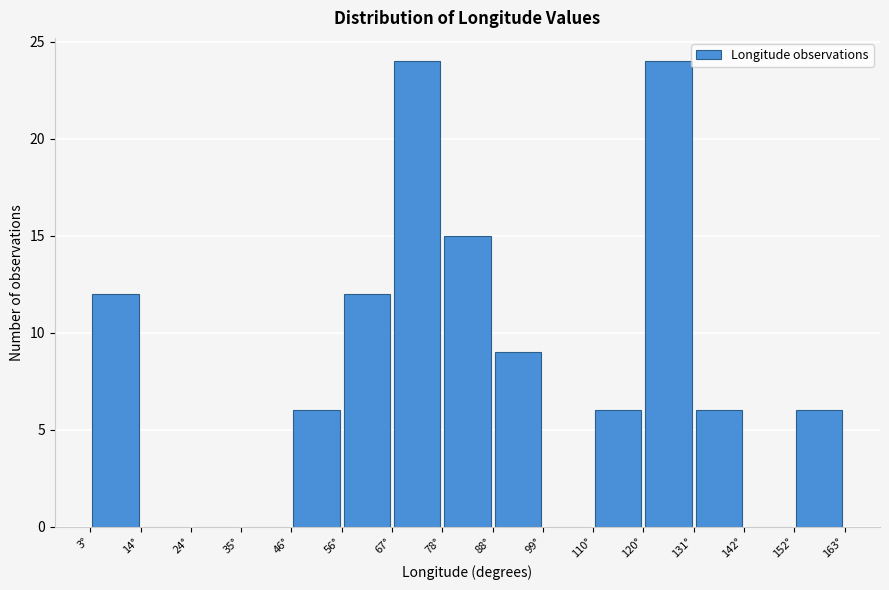

Reading left to right, transcribe this chart: for each bar, give the range it covers on the x-axis and its height. Neither the bar edges nor the heights are printed on the chart, so give them approximately, as read against the axes.

4 to 14: 12
14 to 24: 0
24 to 36: 0
36 to 46: 0
46 to 56: 6
56 to 68: 12
68 to 78: 24
78 to 88: 15
88 to 100: 9
100 to 110: 0
110 to 120: 6
120 to 132: 24
132 to 142: 6
142 to 152: 0
152 to 164: 6